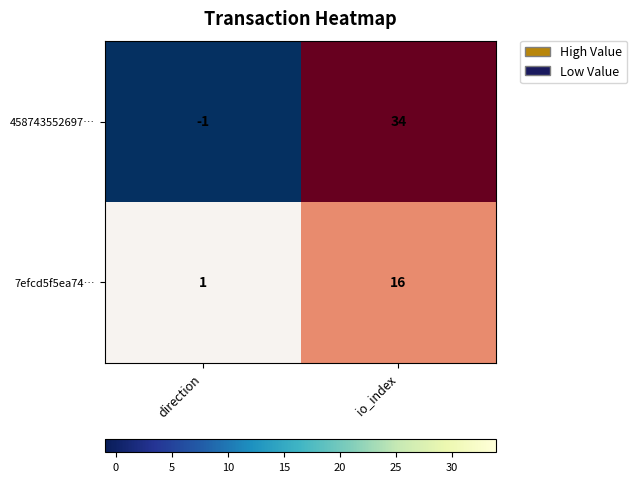

True or false: 7efcd5f5ea74… has a value of 0 at direction.

False